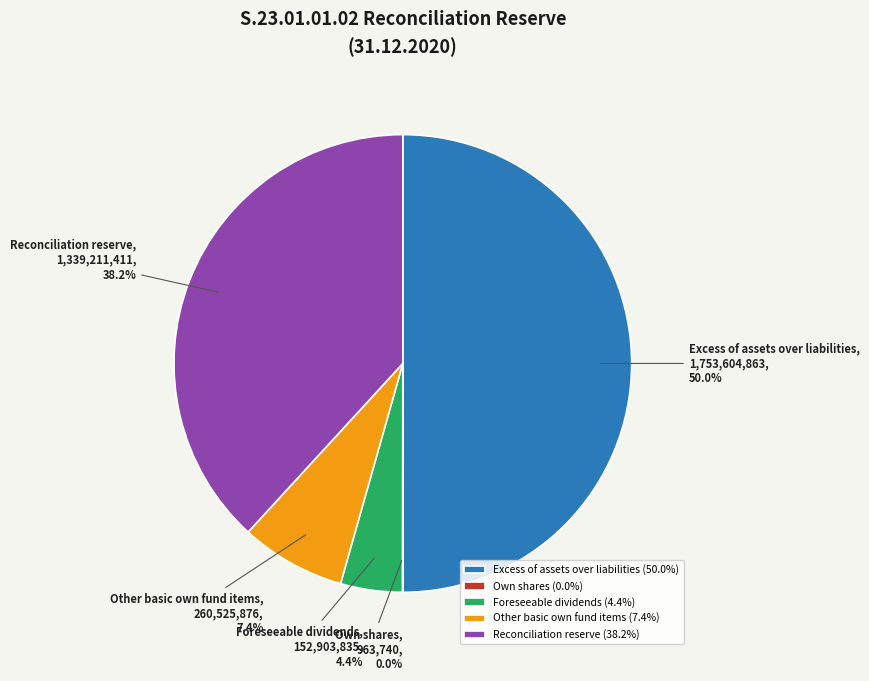

Combined, what portion of the pie is Other basic own fund items and Reconciliation reserve?

45.6%